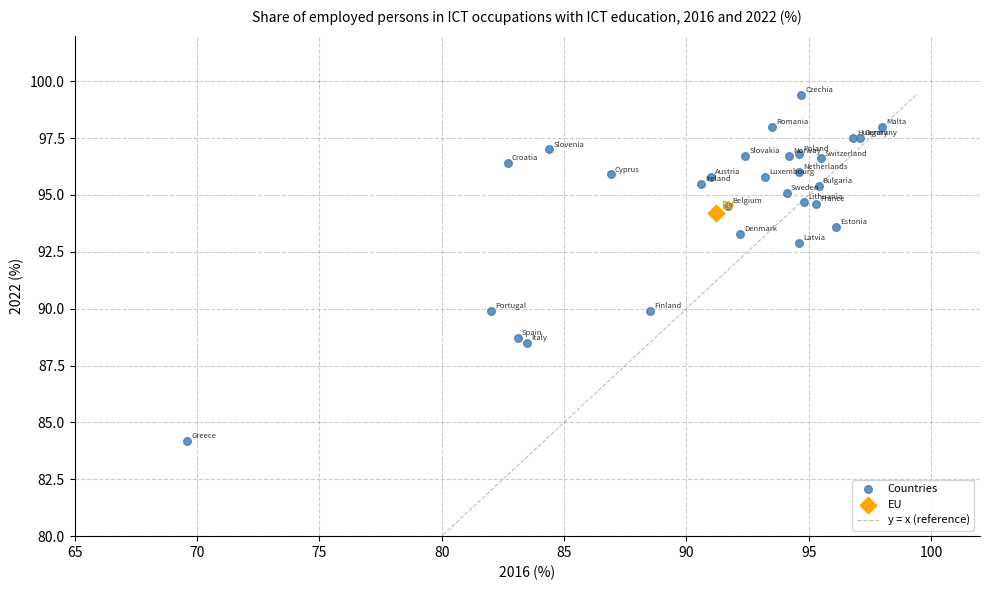

Which series reaches the maximum Y coordinate?

Countries